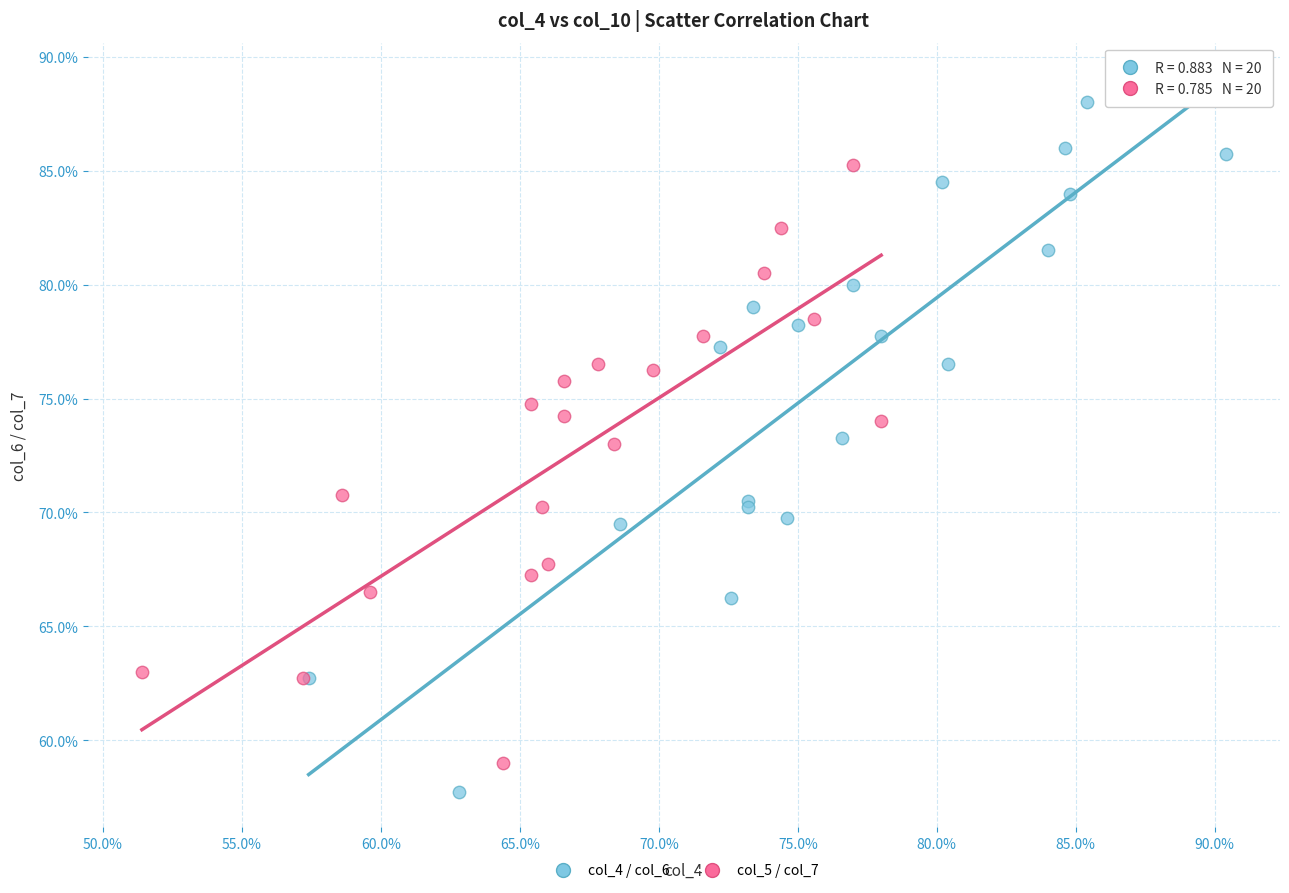

Which series contains the highest Y value?

col_4 / col_6